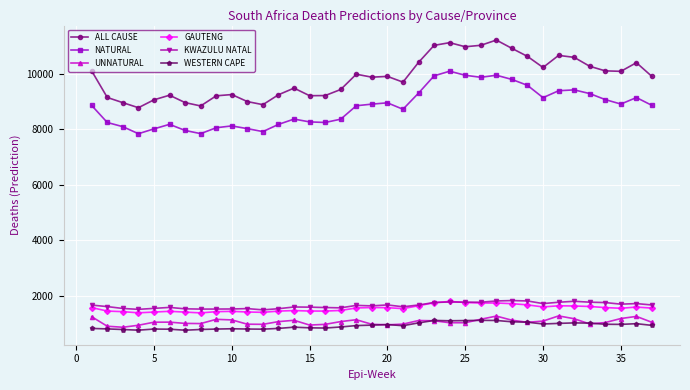

What are all the series names shown in the legend?

ALL CAUSE, NATURAL, UNNATURAL, GAUTENG, KWAZULU NATAL, WESTERN CAPE